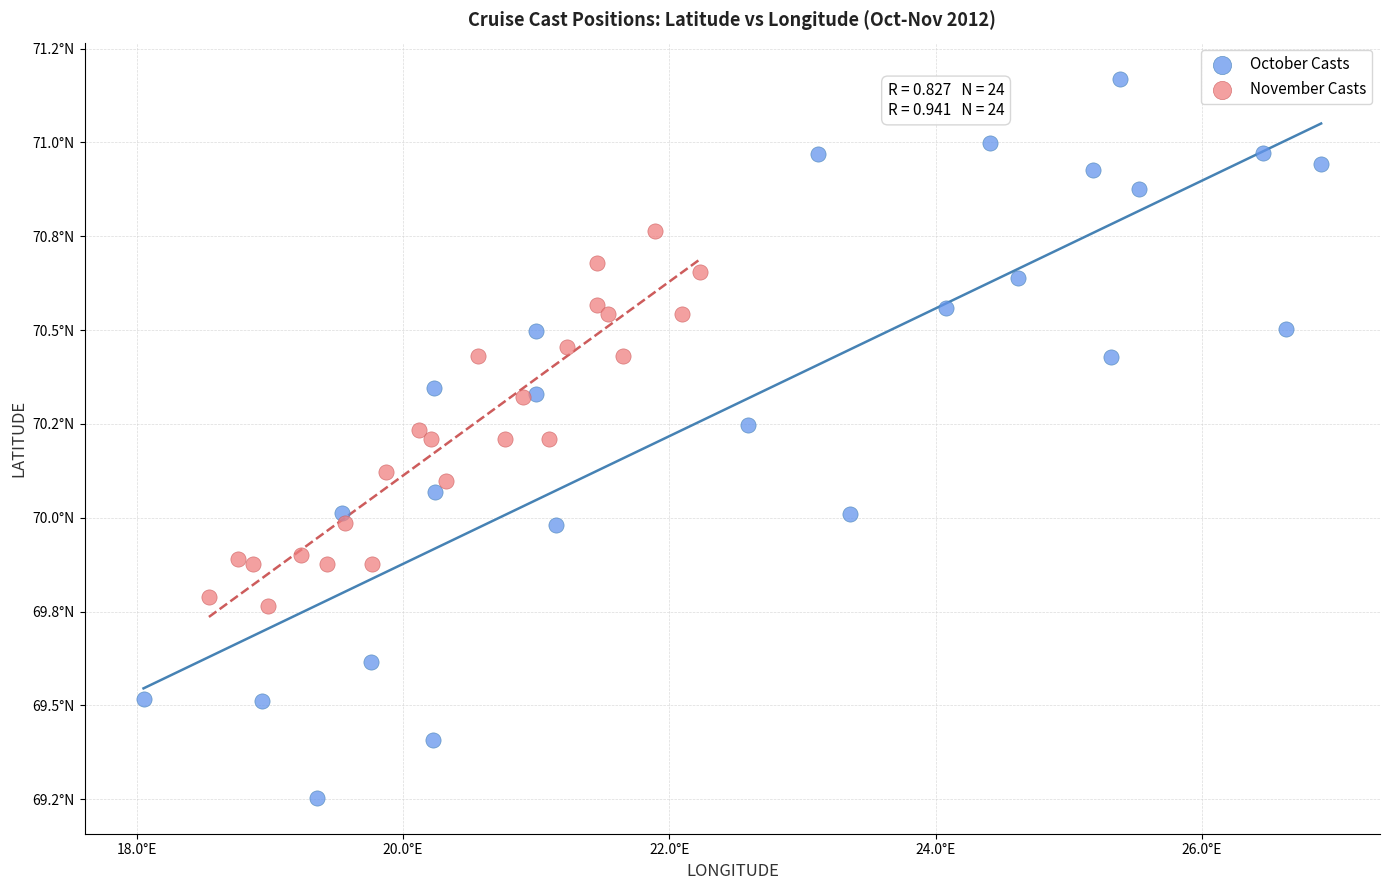

Which series contains the lowest Y value?

October Casts